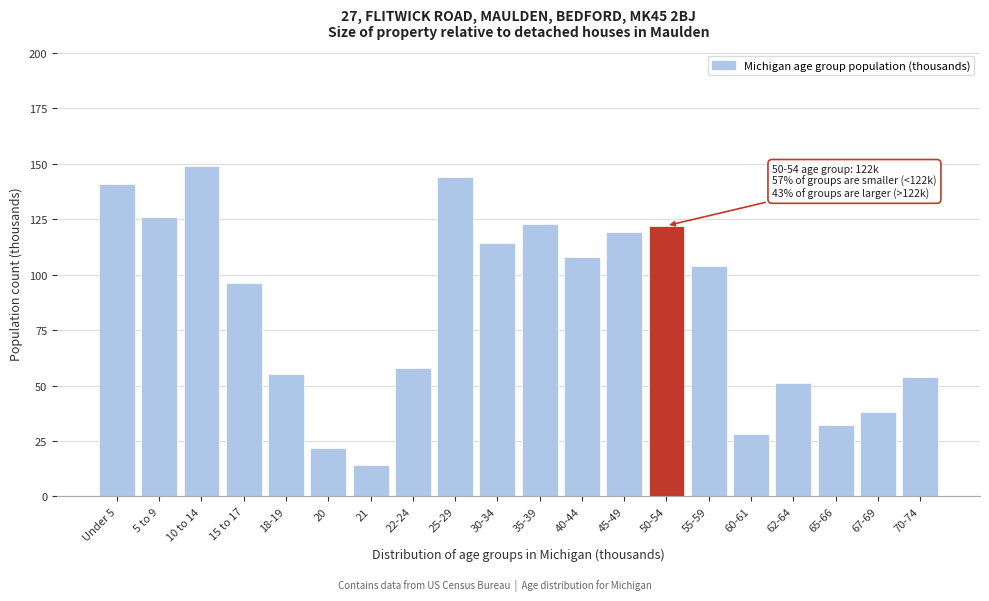

Reading left to right, list all the values displayed in this chart.

141	126	149	96	55	22	14	58	144	114	123	108	119	122	104	28	51	32	38	54